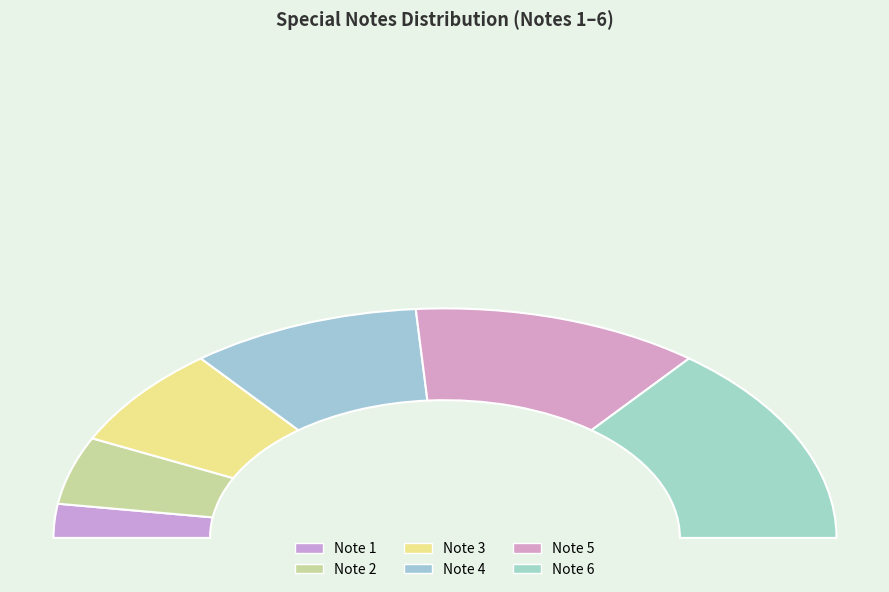

To the nearest percent, what portion does 2 represent?

10%